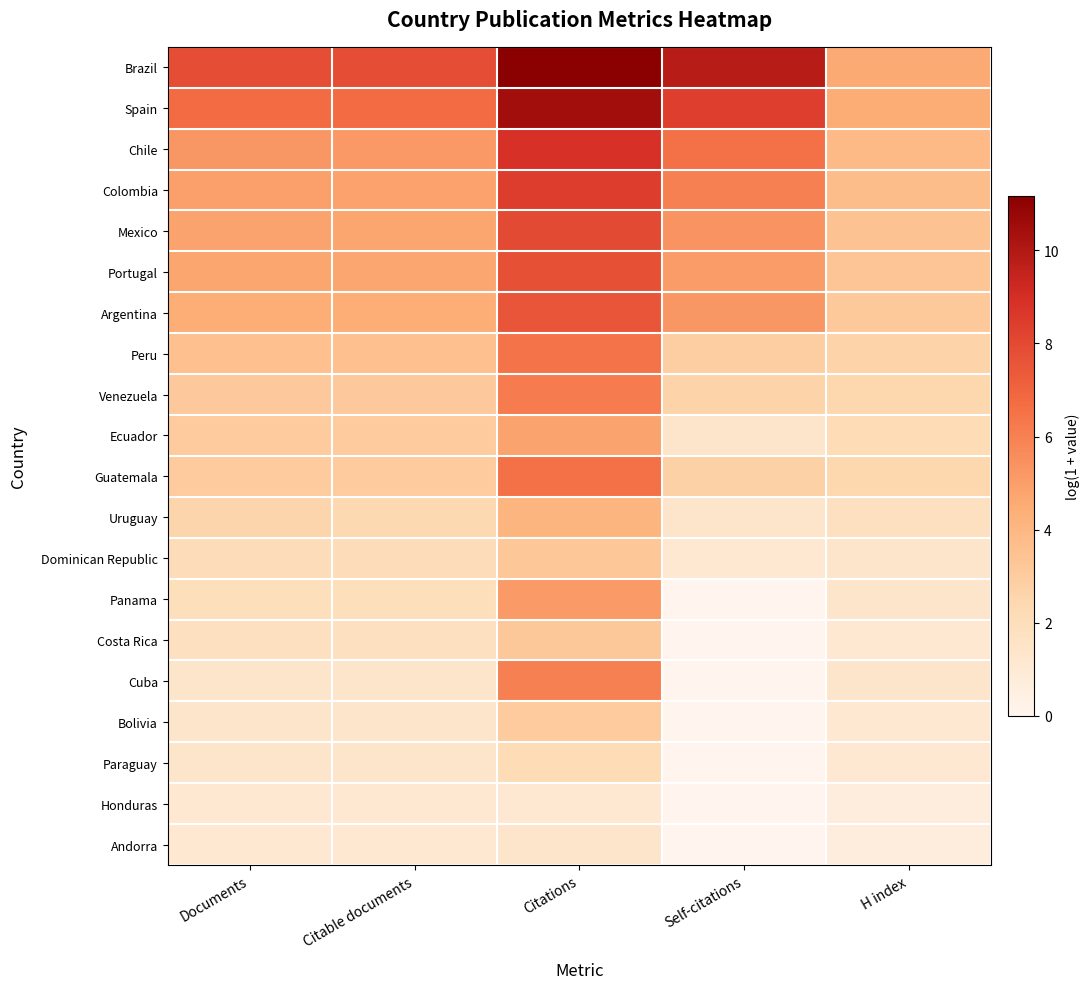

Rank the series by their maximum value, from highest to lowest.

Brazil, Spain, Chile, Colombia, Mexico, Portugal, Argentina, Guatemala, Peru, Venezuela, Cuba, Panama, Ecuador, Uruguay, Dominican Republic, Costa Rica, Bolivia, Paraguay, Andorra, Honduras